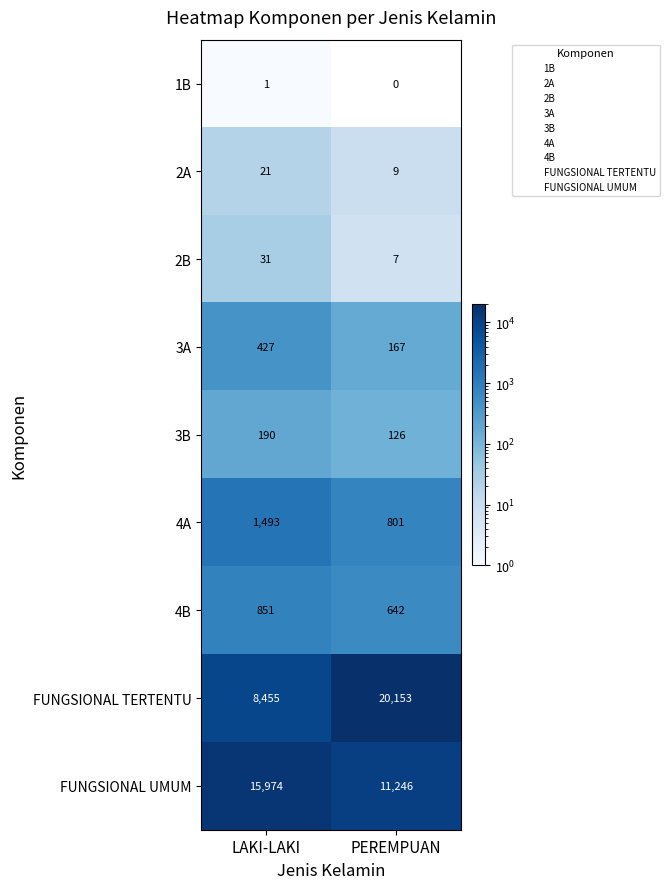

Between LAKI-LAKI and PEREMPUAN, which series saw the biggest shift?

FUNGSIONAL TERTENTU